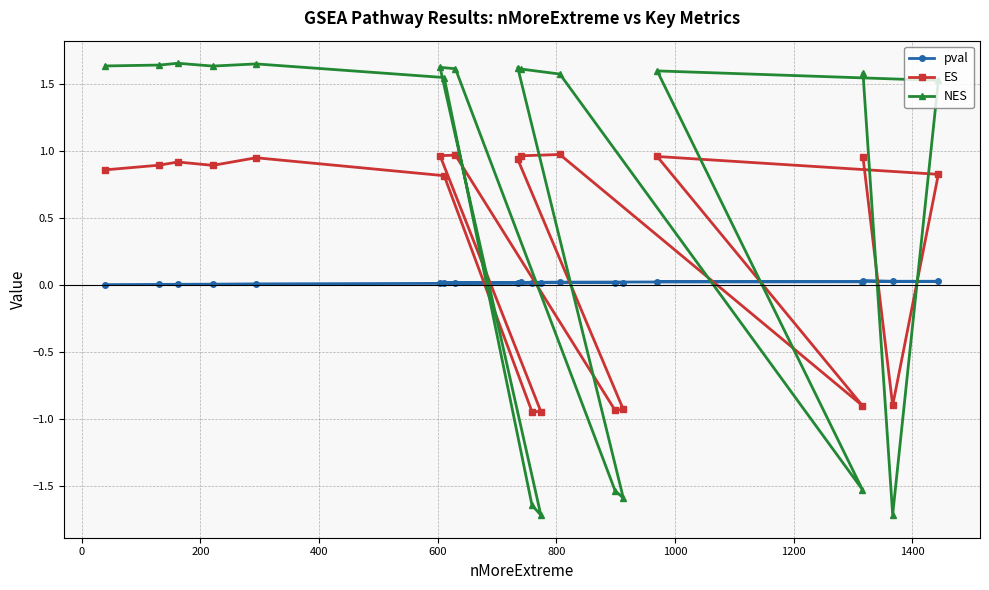

Rank the series by their maximum value, from lowest to highest.

pval, ES, NES